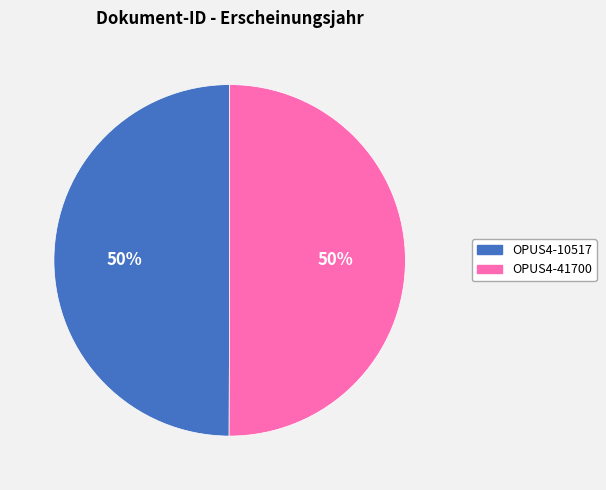

To the nearest percent, what is the combined percentage of OPUS4-41700 and OPUS4-10517?

100%